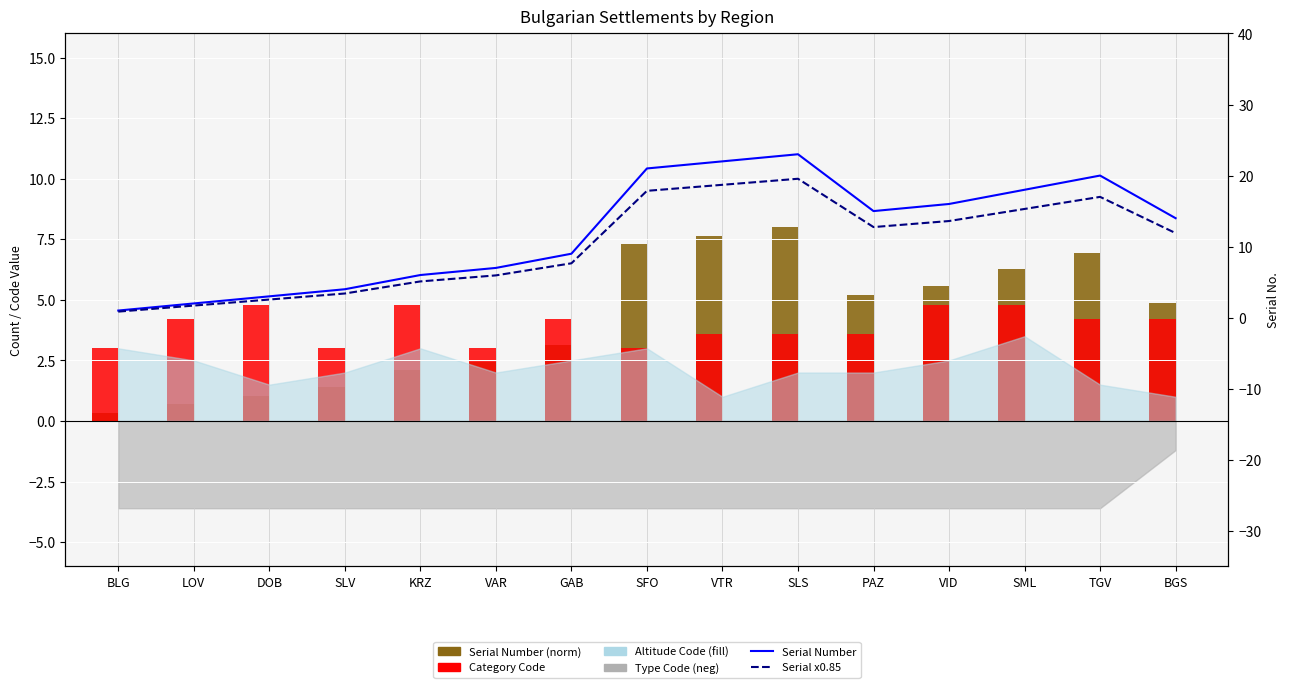

Rank the series at VID from highest to lowest value.

Serial Number, Serial Number (0.85x), Serial Number (norm), Category Code